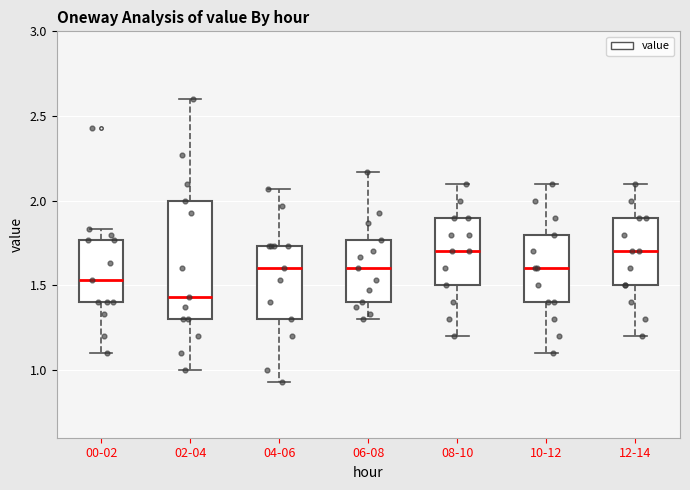

Which box is the tallest, from its lower edge to its upper edge?

02-04